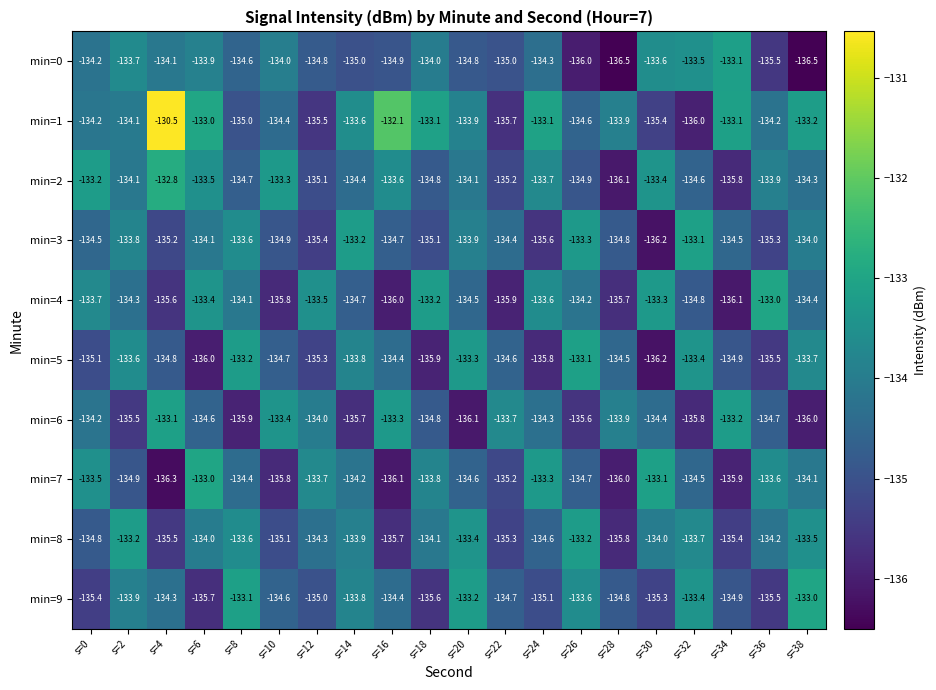

Count the number of categories in the chart.

20